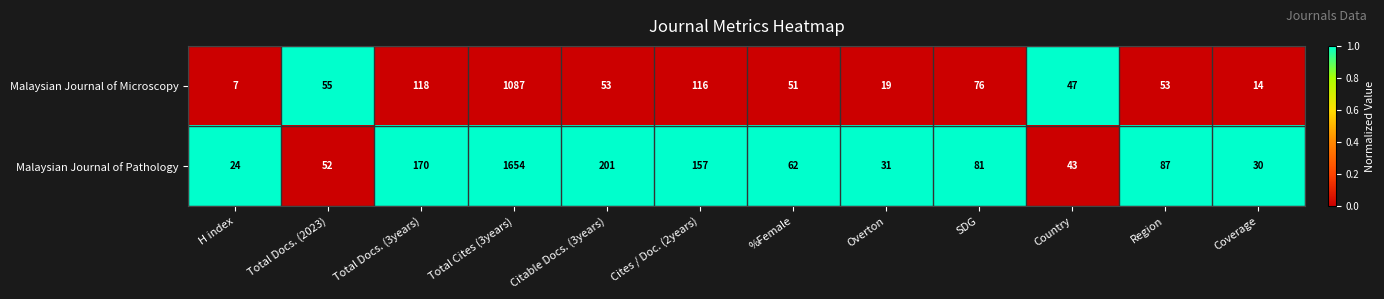

Reading left to right, list all the values displayed in this chart.

Malaysian Journal of Microscopy: 7	55	118	1087	53	116	51	19	76	47	53	14
Malaysian Journal of Pathology: 24	52	170	1654	201	157	62	31	81	43	87	30